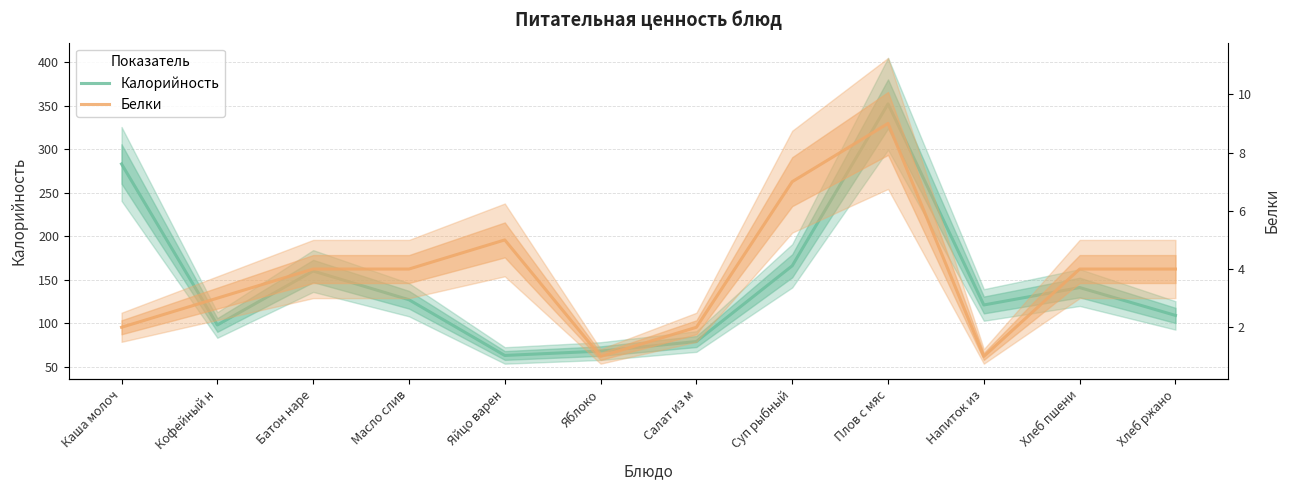

At which label is Калорийность closest to 207?

Суп рыбный